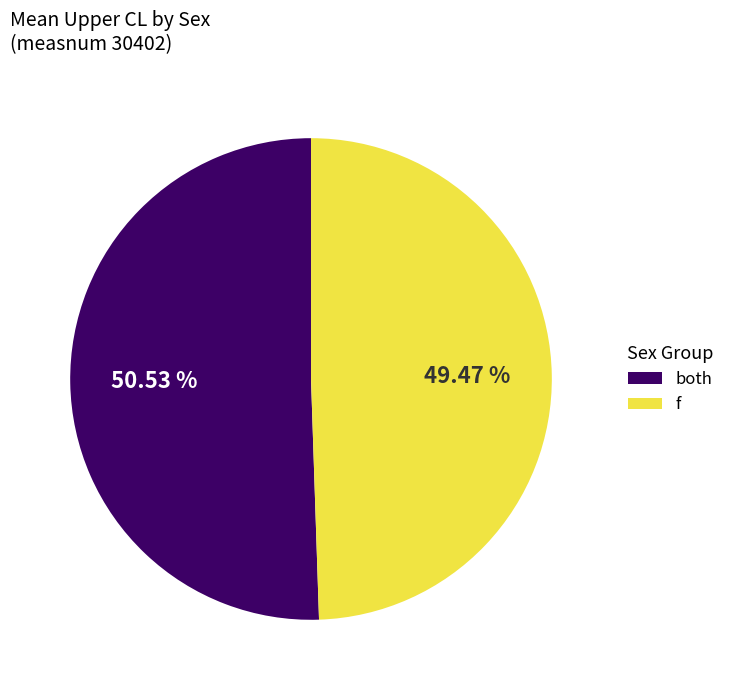

Does any single category account for the majority?

Yes